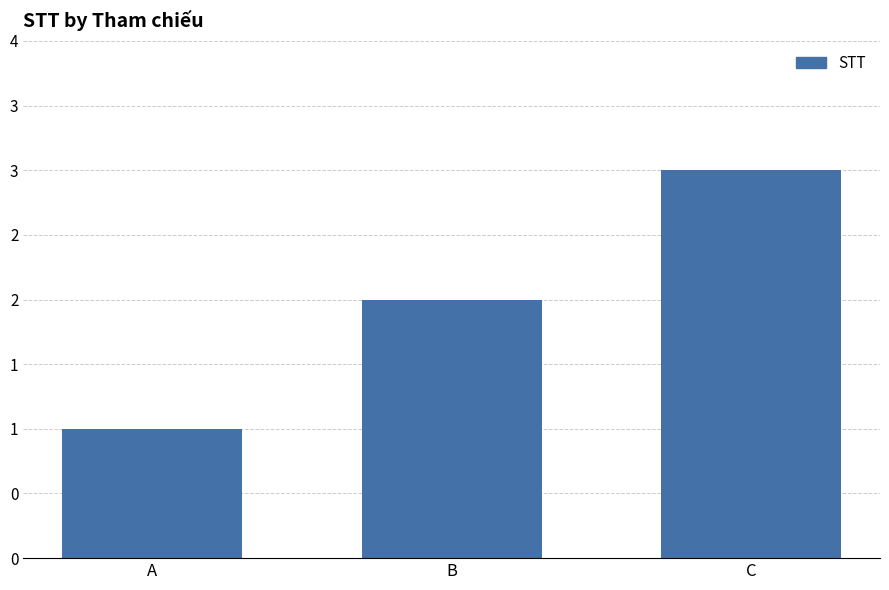

Does the chart contain any negative values?

No